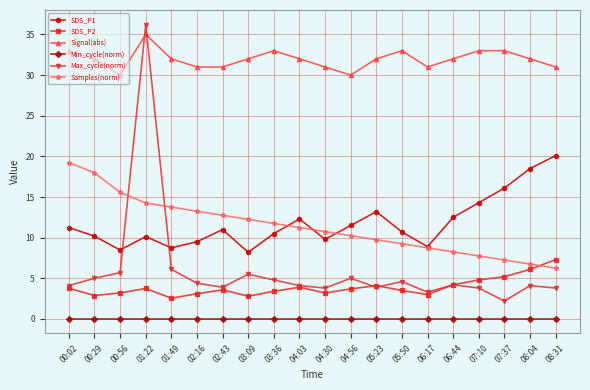

True or false: SDS_P1 and Signal(abs) intersect in this chart.

False